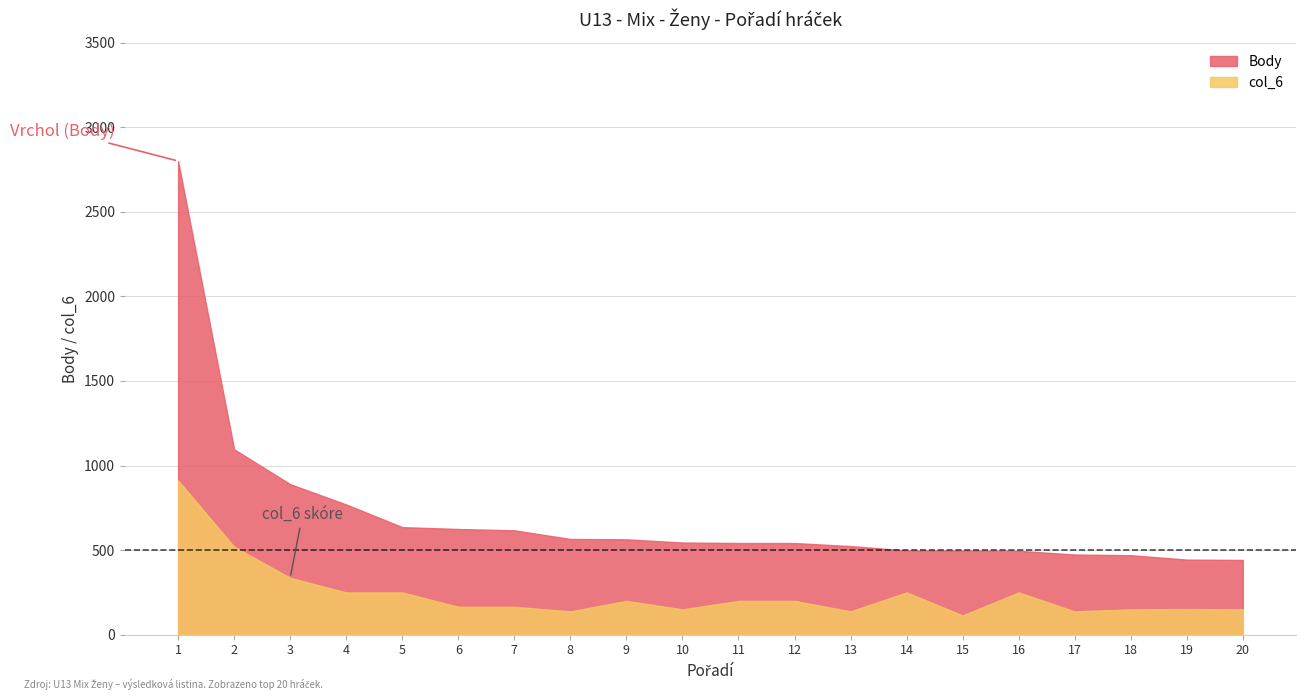

What is the difference between the Body values at 9 and 12?

22